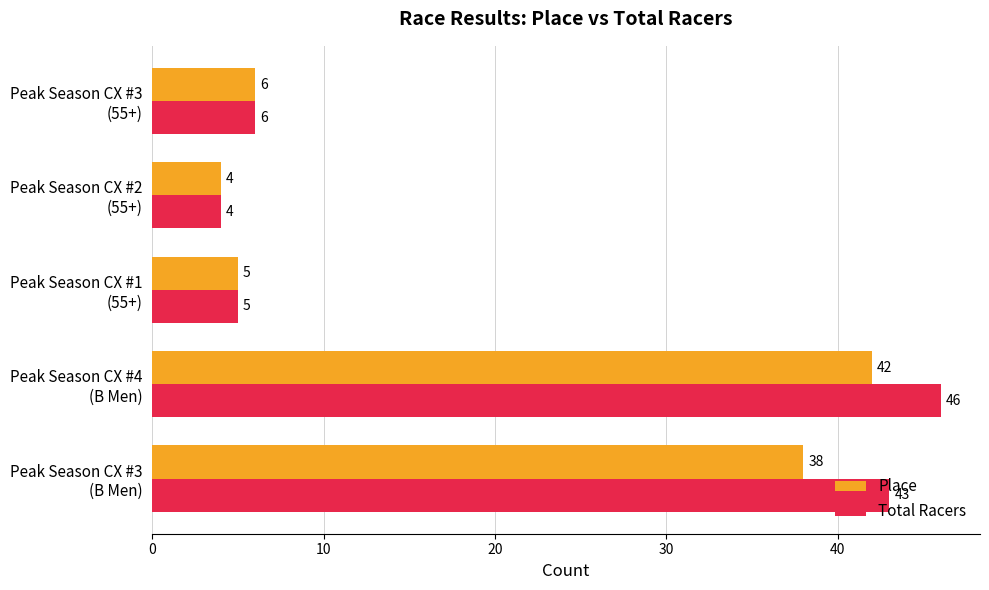

What is the greatest value displayed?

46